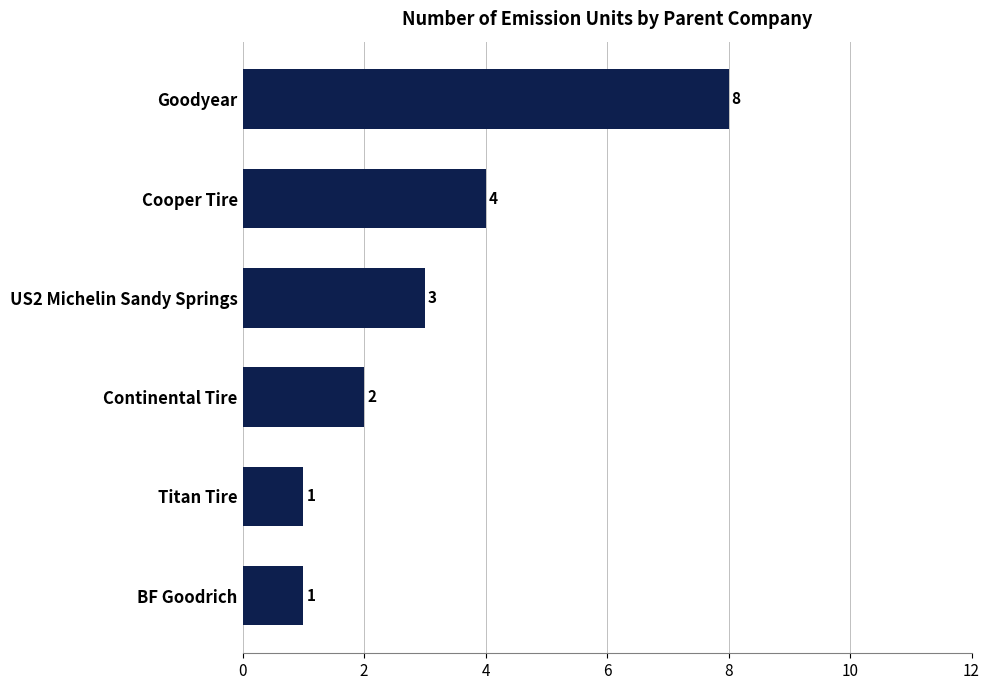

How many values are below 3?

3